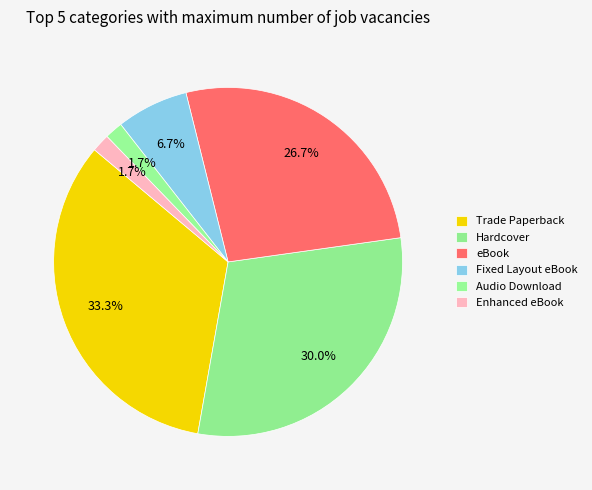

True or false: Trade Paperback accounts for 48% of the total.

False